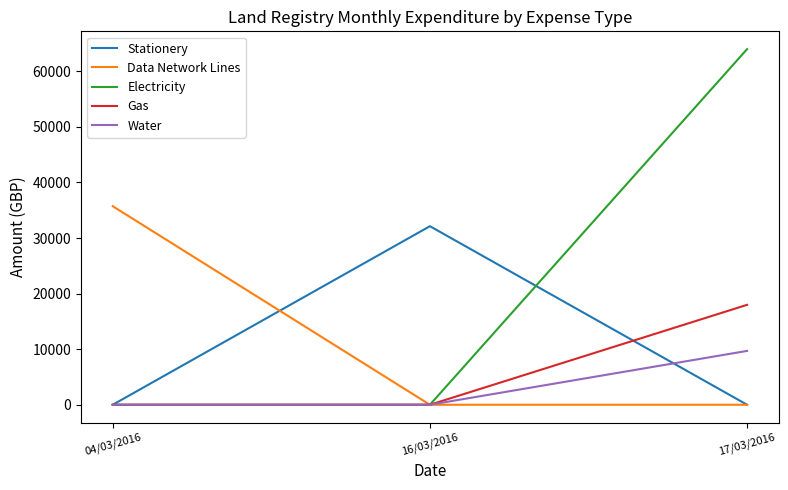

What is the sum of all Data Network Lines values?

35721.3